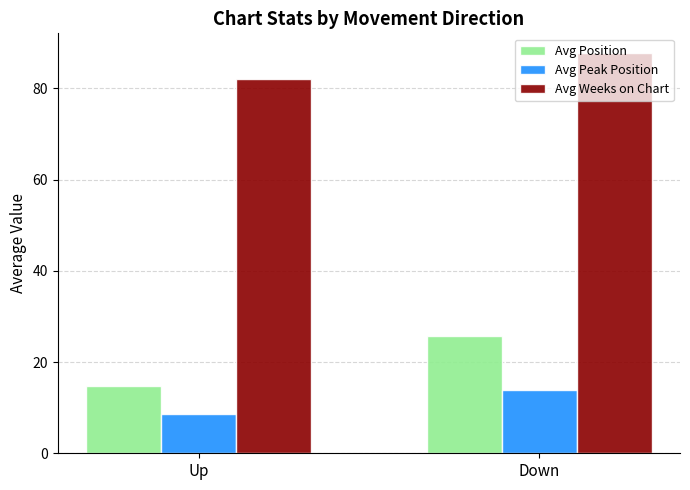

What is the difference between the Avg Position values at Down and Up?

10.9